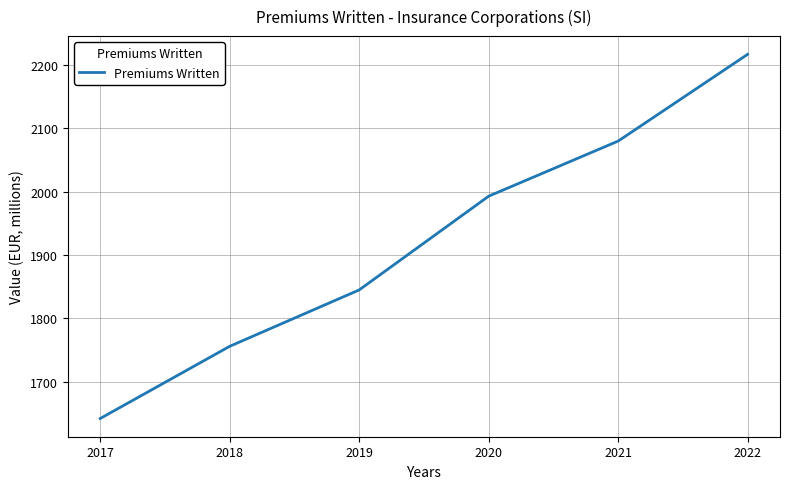

Between 2017 and 2019, which is larger?

2019